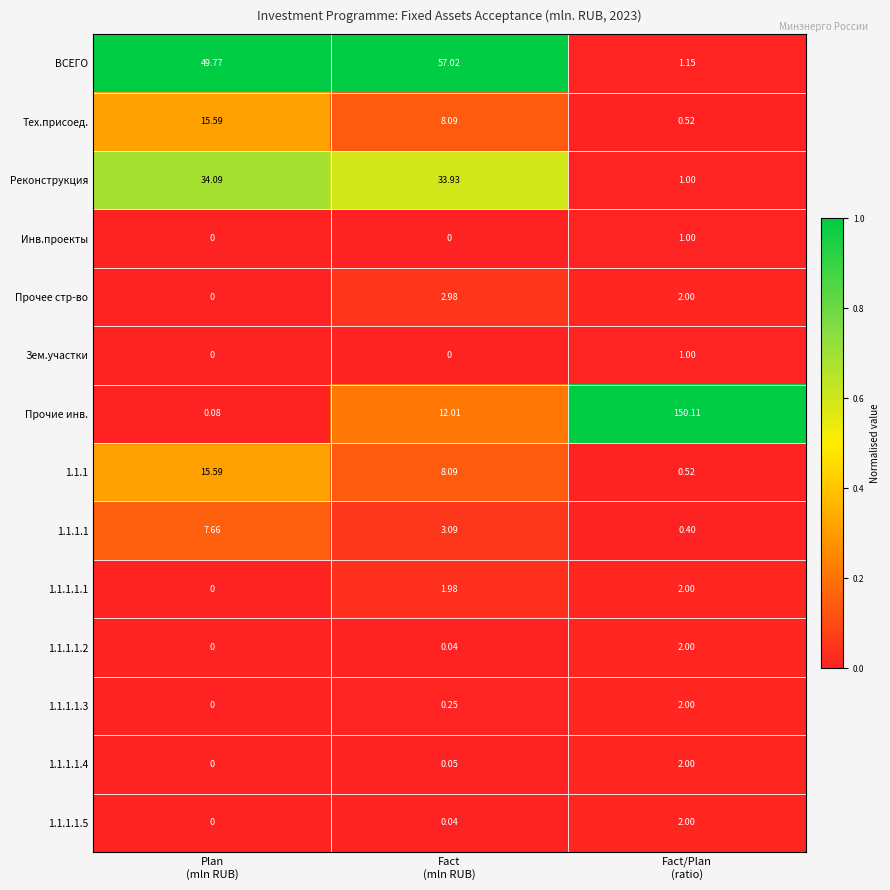

Which series has the widest spread of values?

Прочие инв.